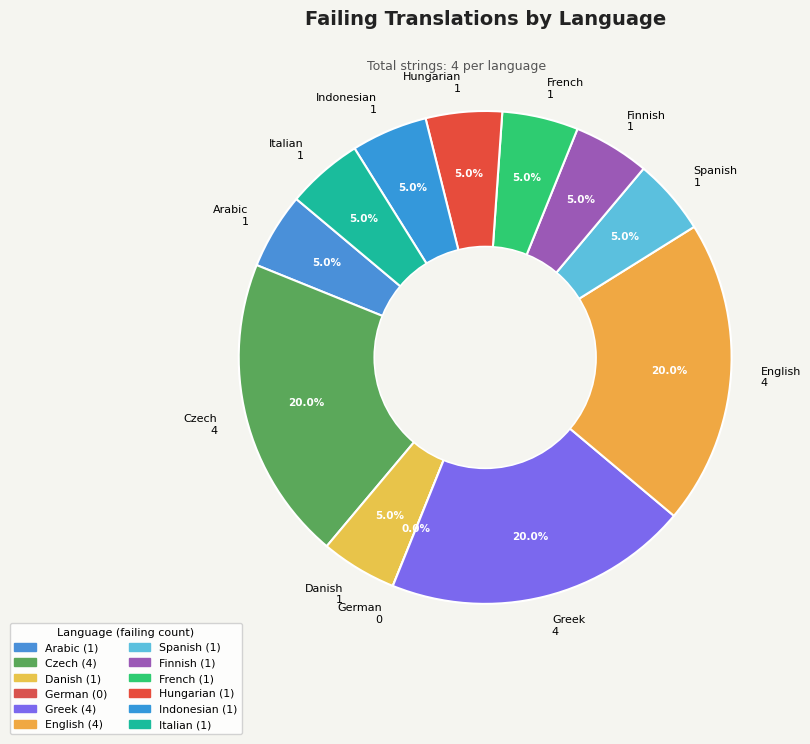

Is Finnish the majority of the pie?

No